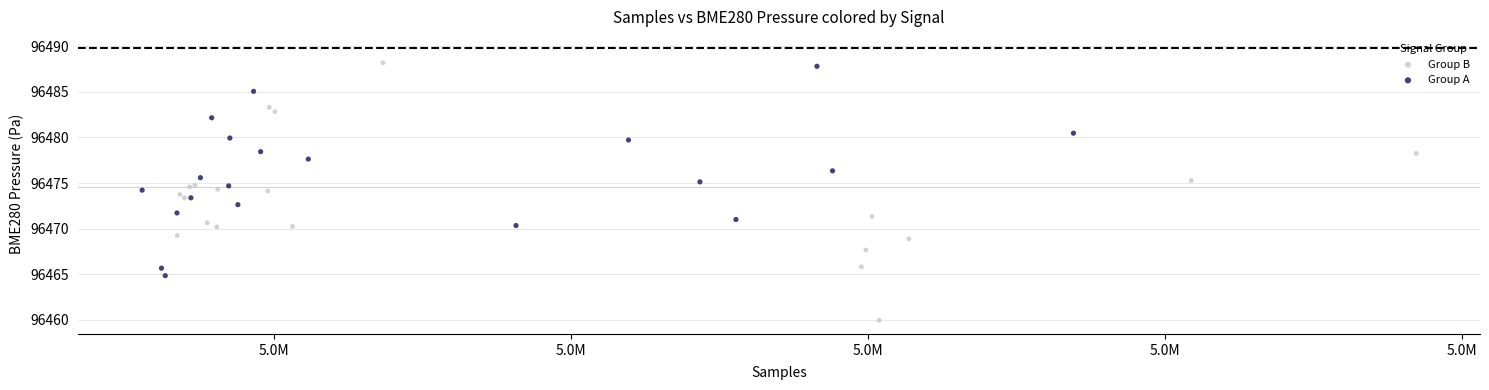

Which series contains the lowest Y value?

Group B